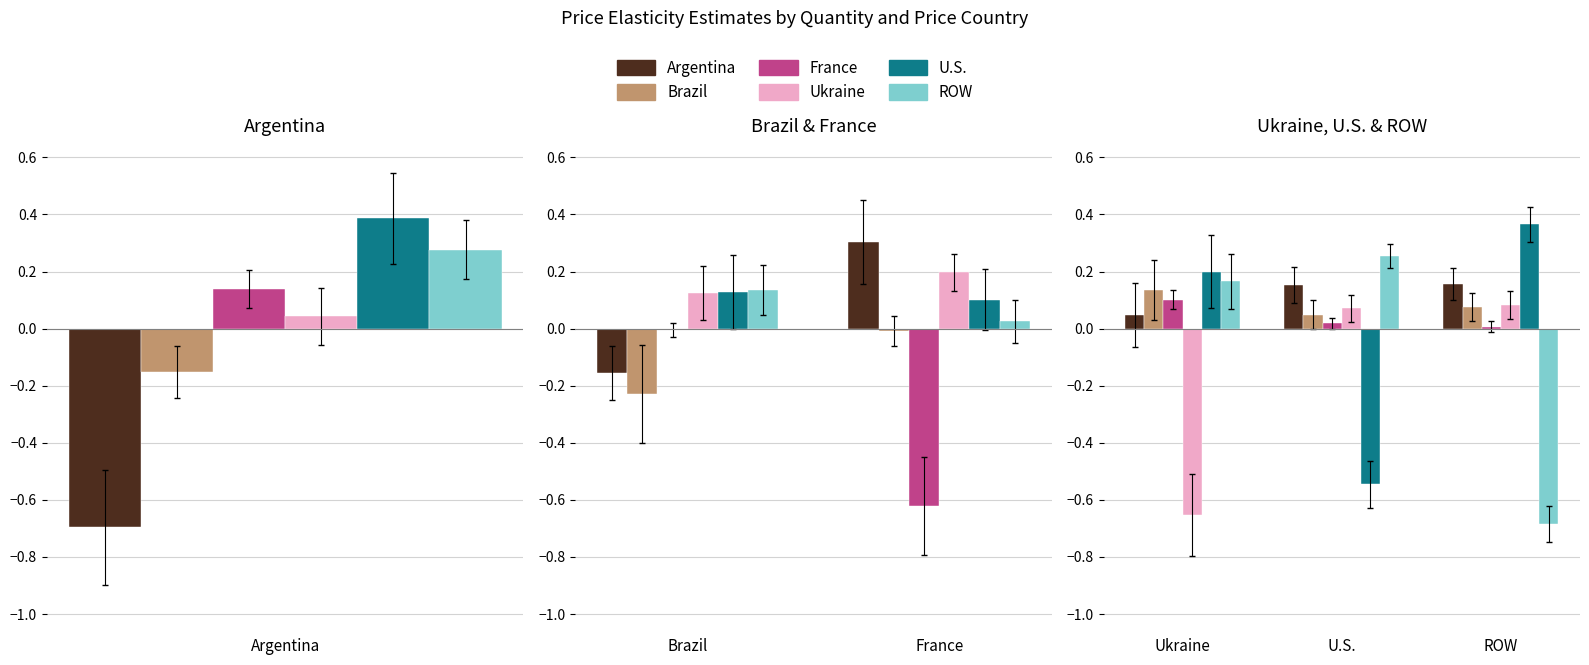

True or false: U.S. has a value of 0.2 at Ukraine.

True